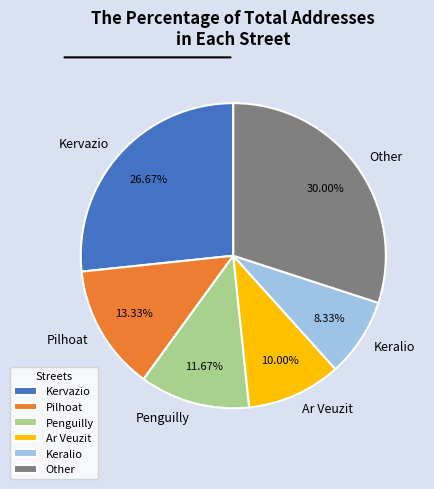

Between Penguilly and Keralio, which is larger?

Penguilly